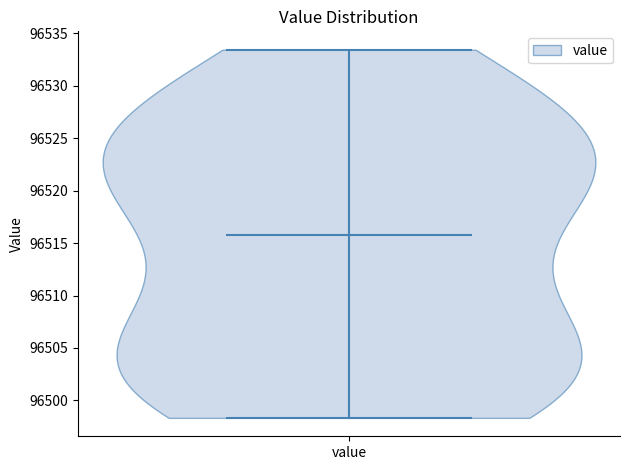

What is the lowest point the violin for value reaches on the y-axis? The values are not printed on the chart, so give them approximately, as read against the axis.

96498.5